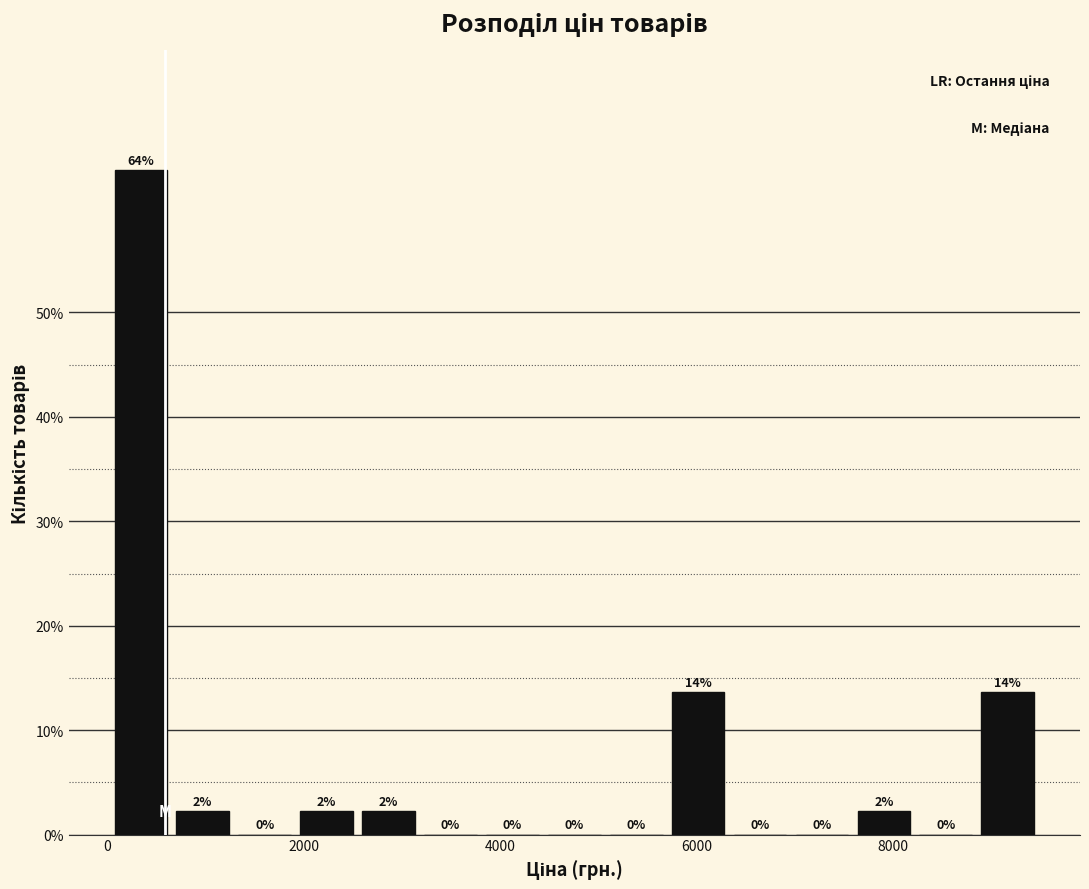

Read against the x-axis, roughly where is the centre of the tallest bar?

400